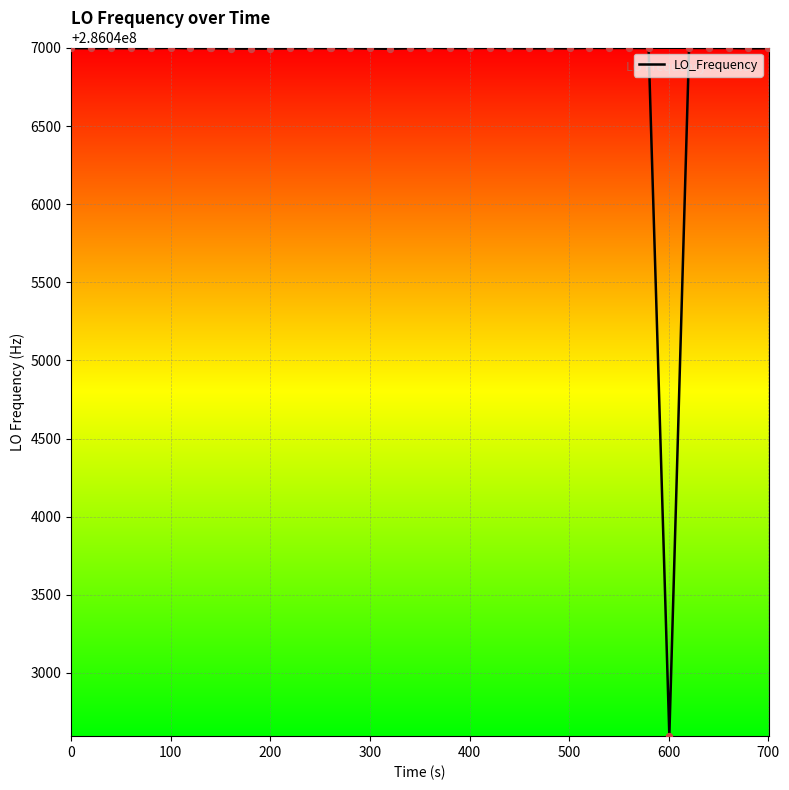

What is the difference between the maximum and minimum values?

4404.5